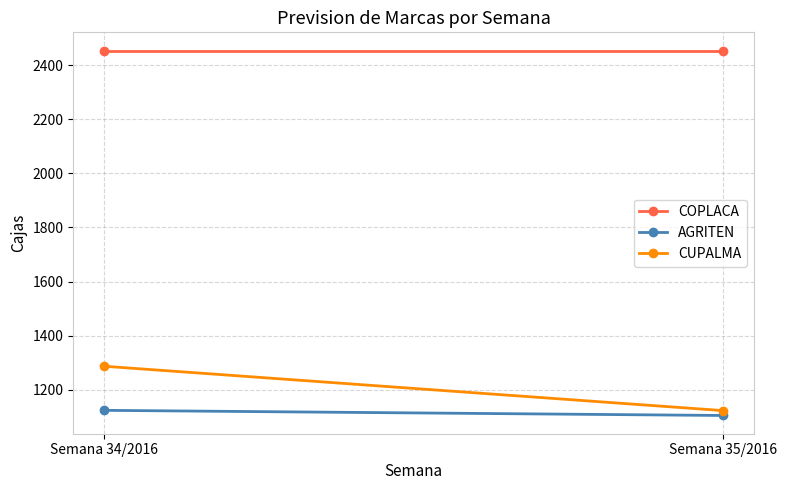

What is the label of the 1st point from the left?

Semana 34/2016